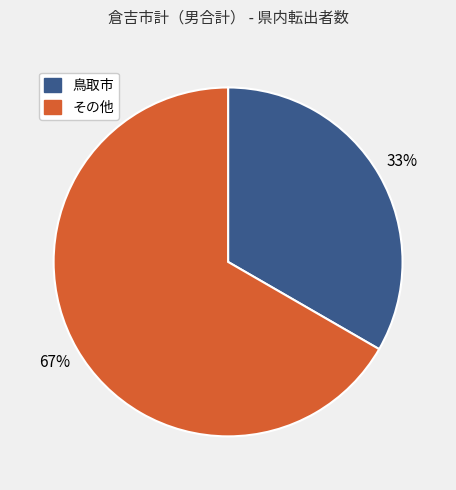

To the nearest percent, what is the average slice percentage?

50%